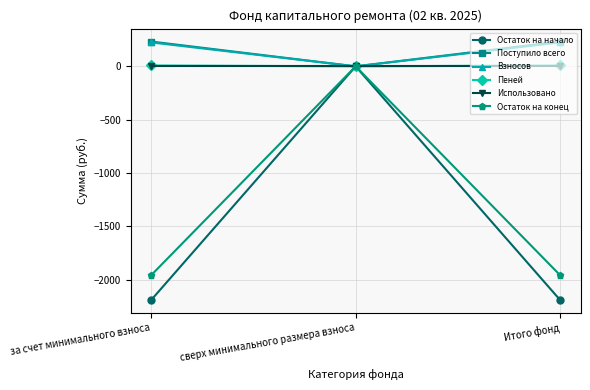

What is the smallest value displayed?

-2190.2